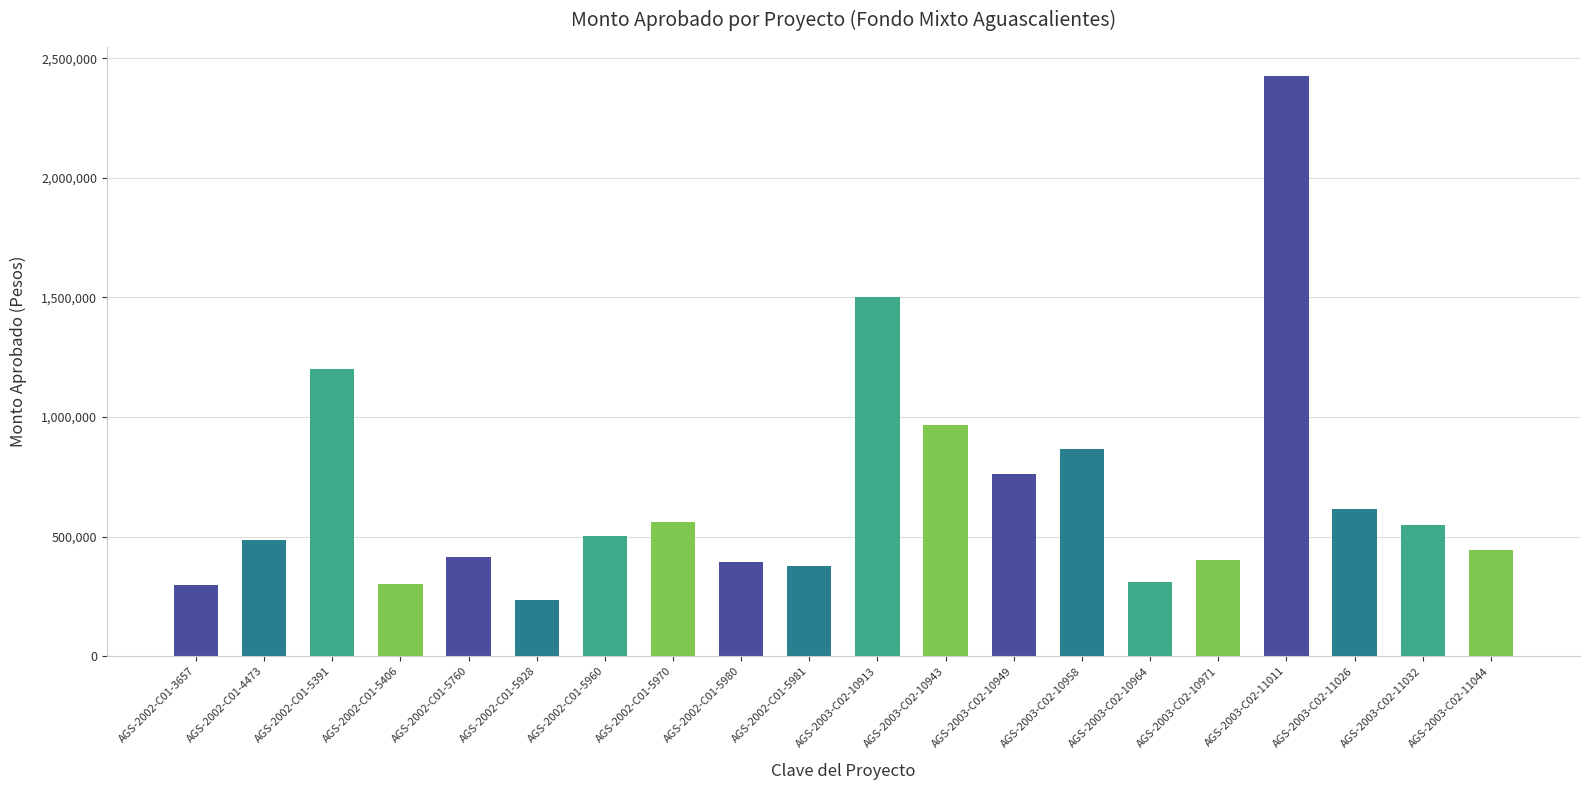

What is the label of the 10th bar from the right?

AGS-2003-C02-10913